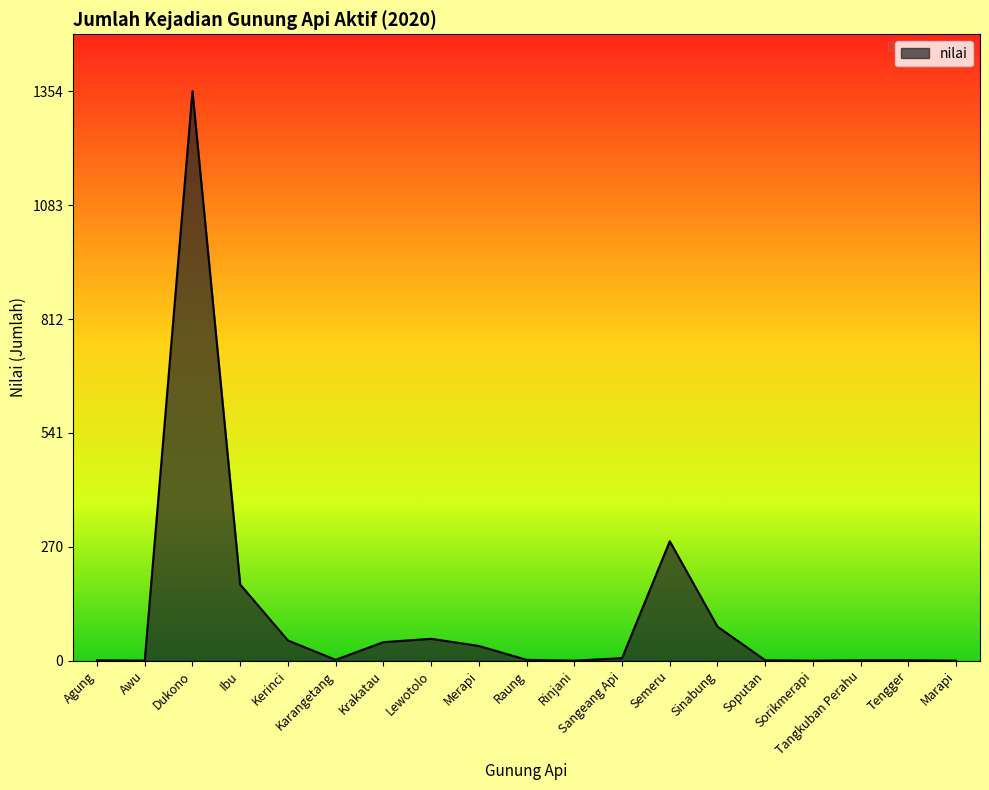

The value at Ibu is 181. True or false?

True